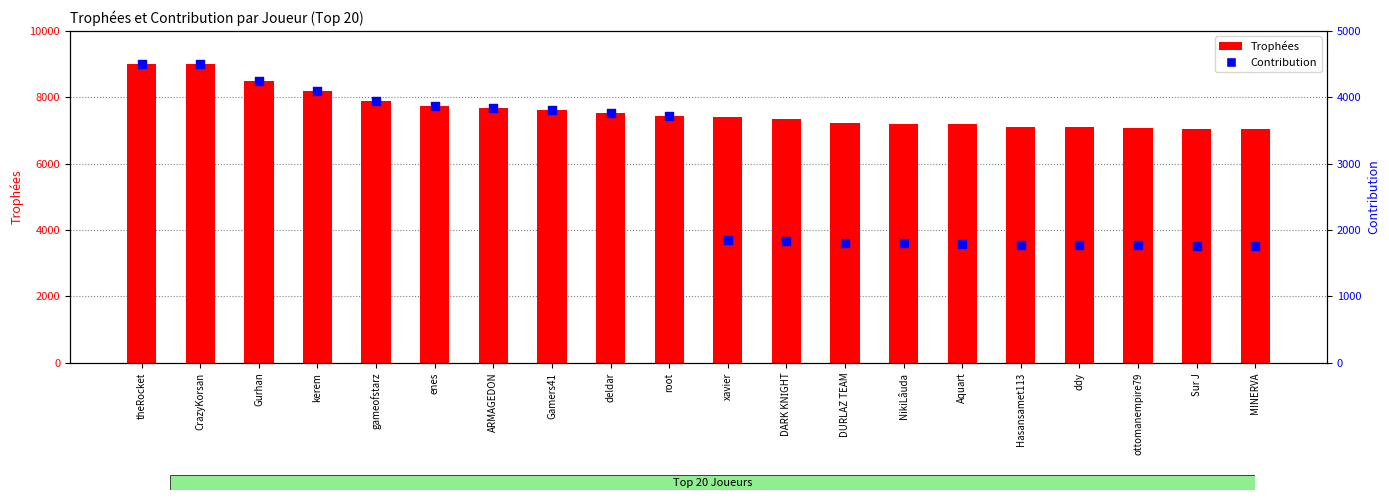

Which series has the widest spread of Y values?

Contribution